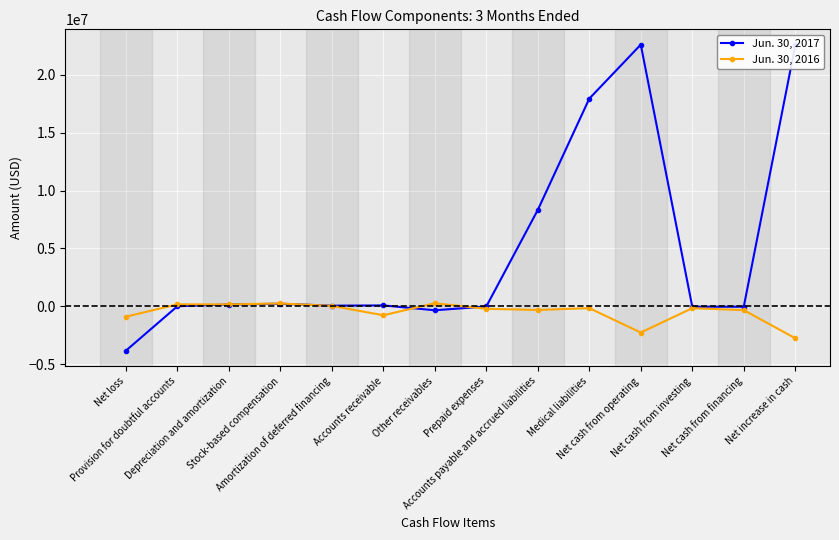

How many data points in Jun. 30, 2016 are above -163511?

6